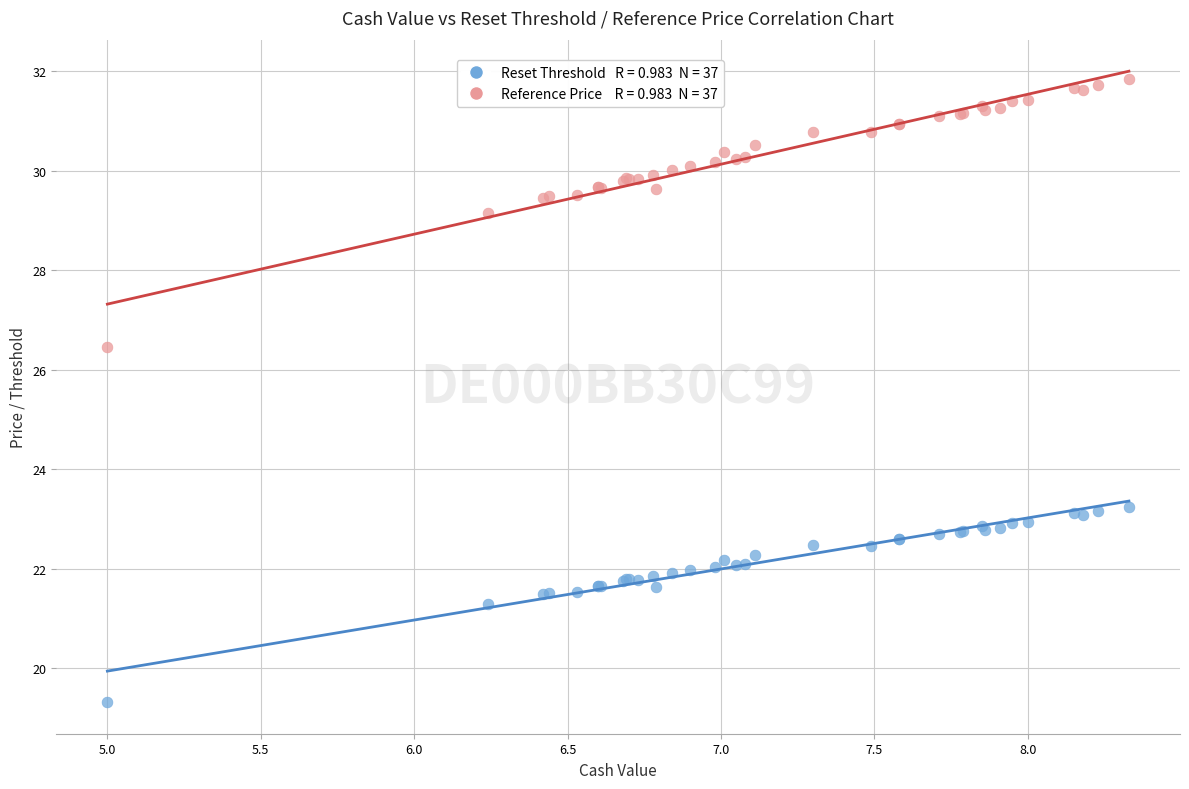

Across all series, what Y value is closest to 25?

26.5